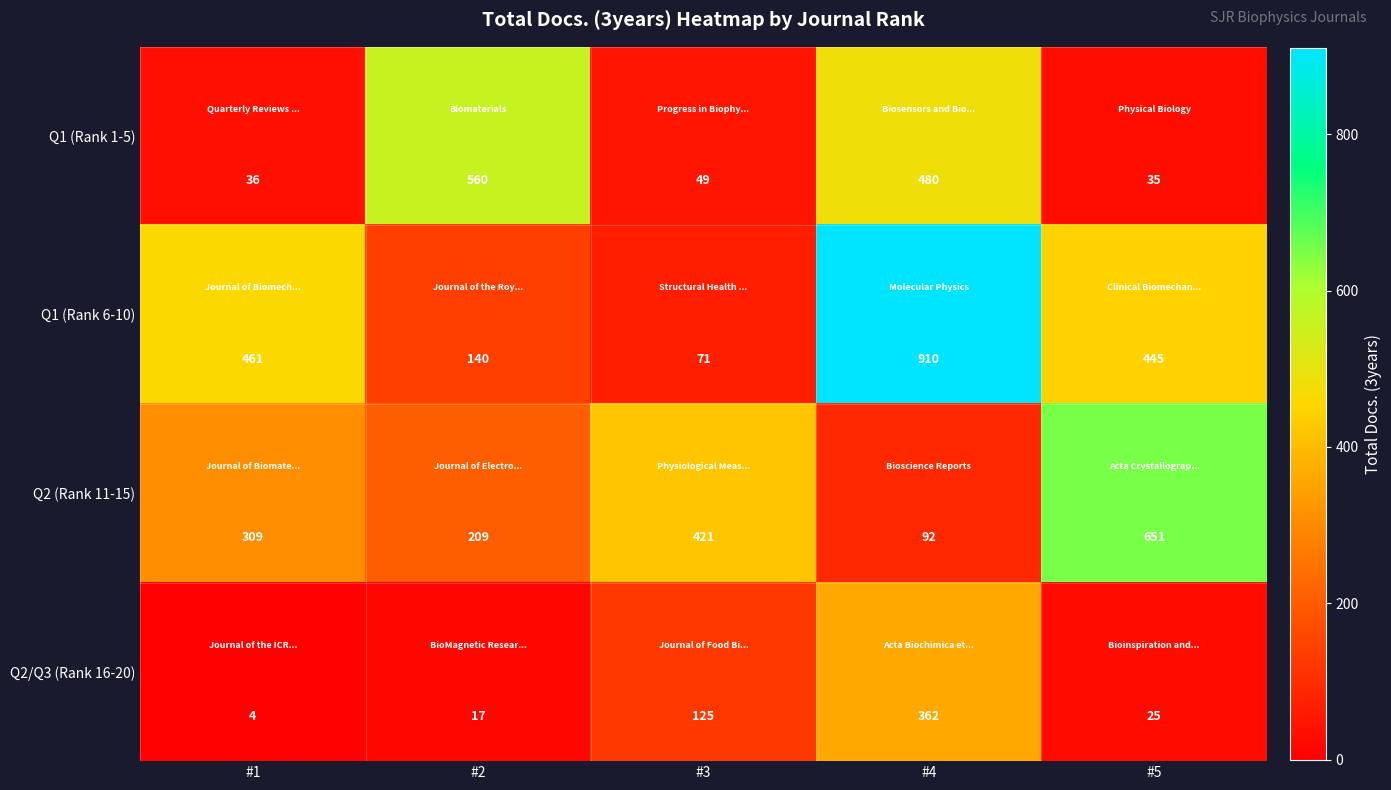

Where is Q1 (Rank 1-5) nearest to the value 297?

#4